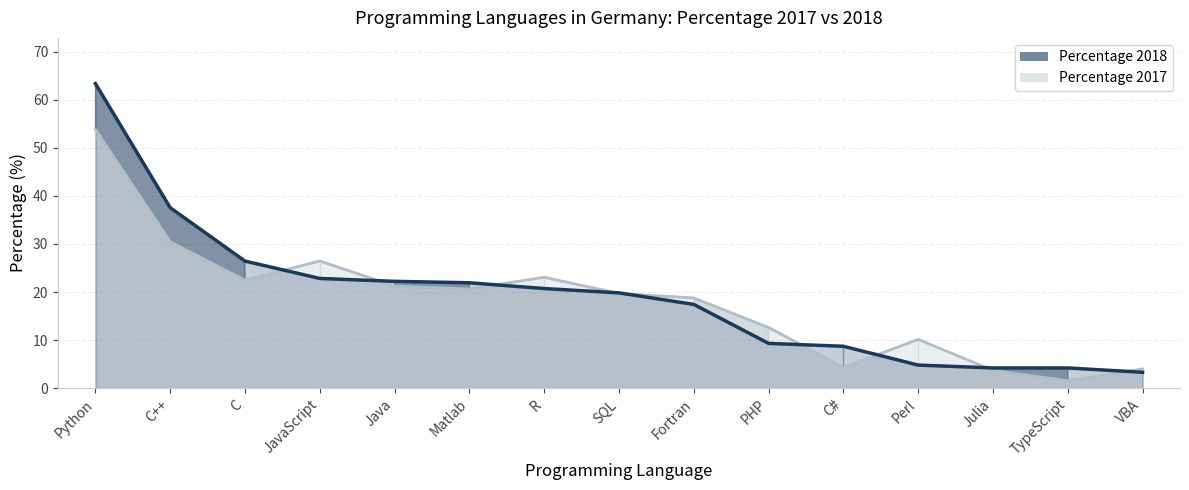

After their last crossing, which series has the higher values: Percentage 2018 or Percentage 2017?

Percentage 2017